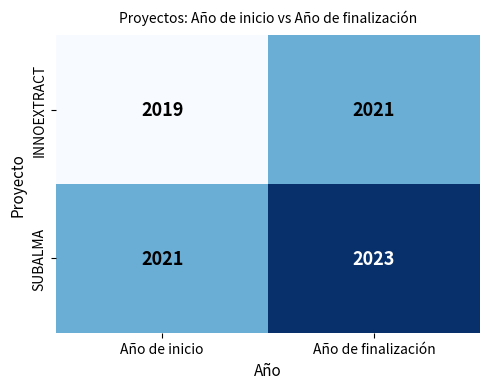

What is the spread (max minus min) of values at Año de finalización?

2